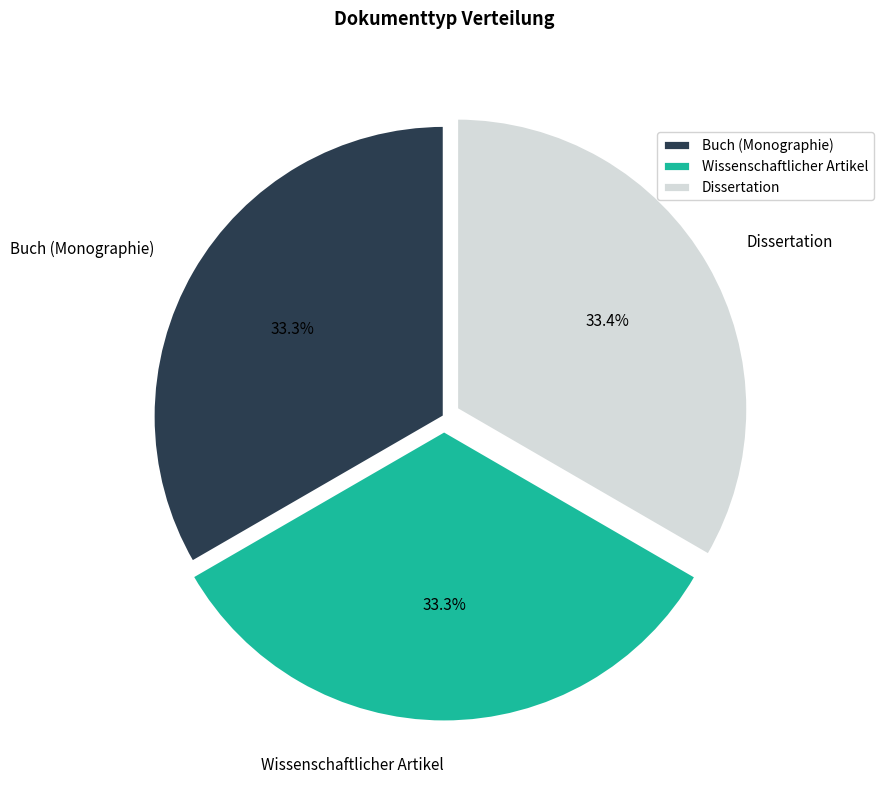

How many slices are in this pie chart?

3